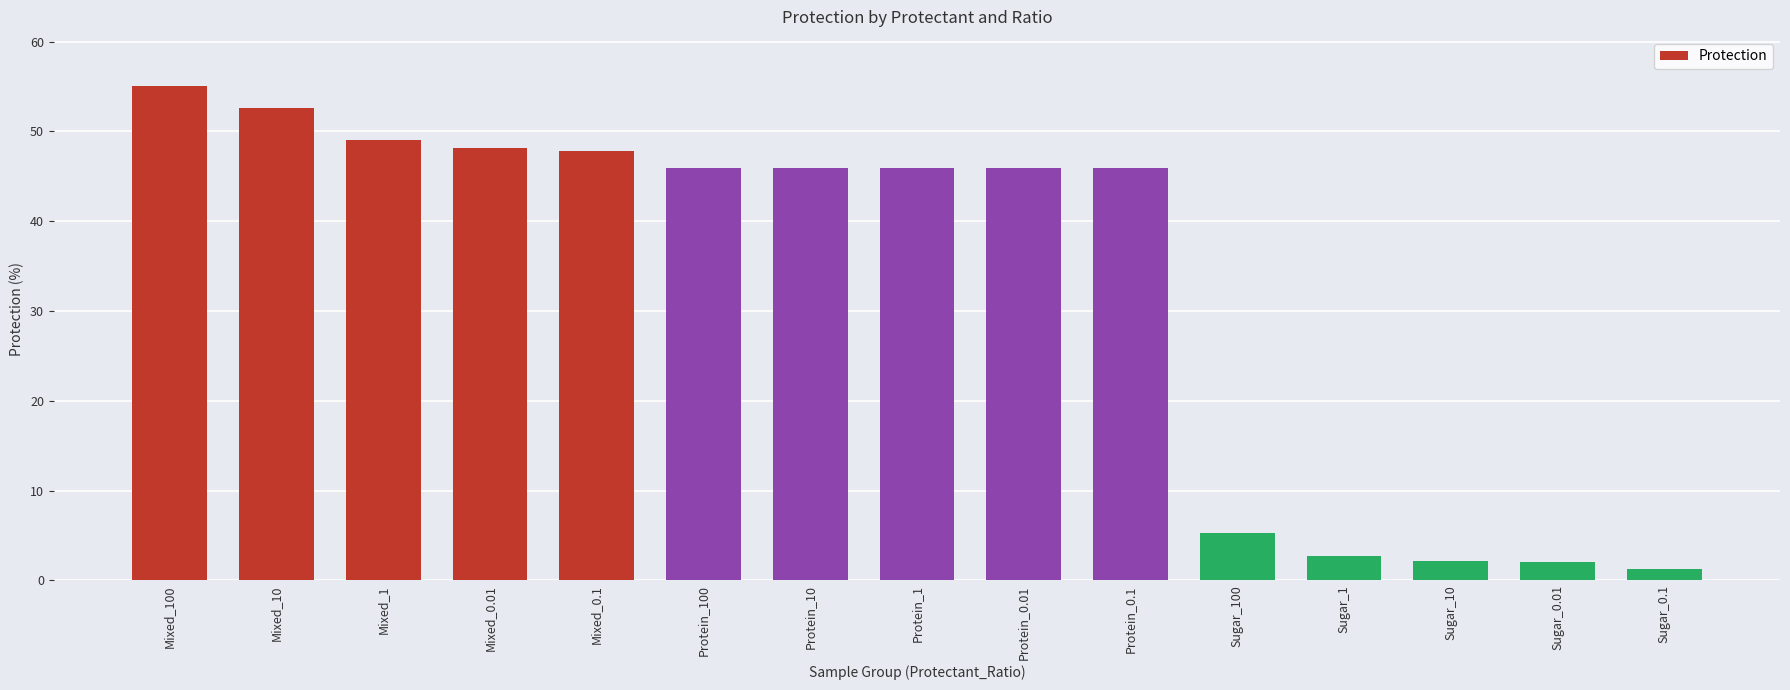

True or false: the data shows 79.6 at Protein_0.1.

False